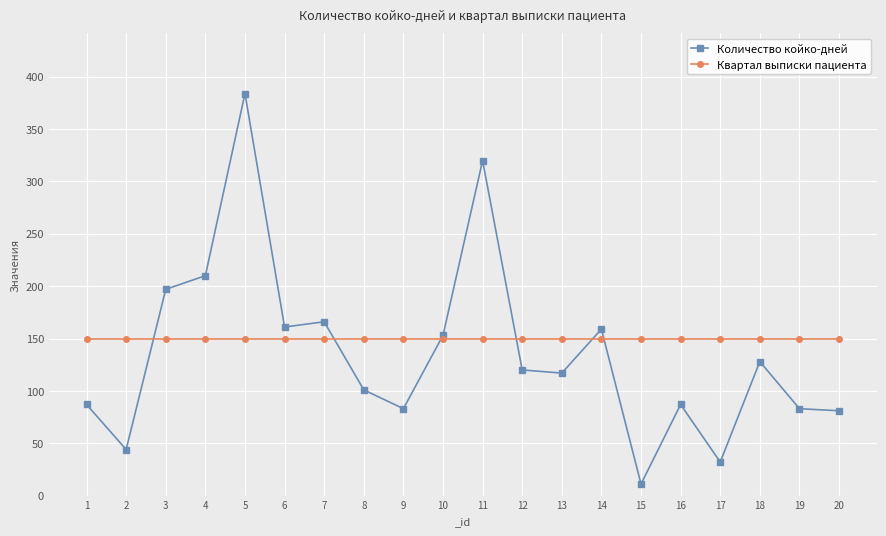

Is it true that Количество койко-дней equals 145 at 11?

False